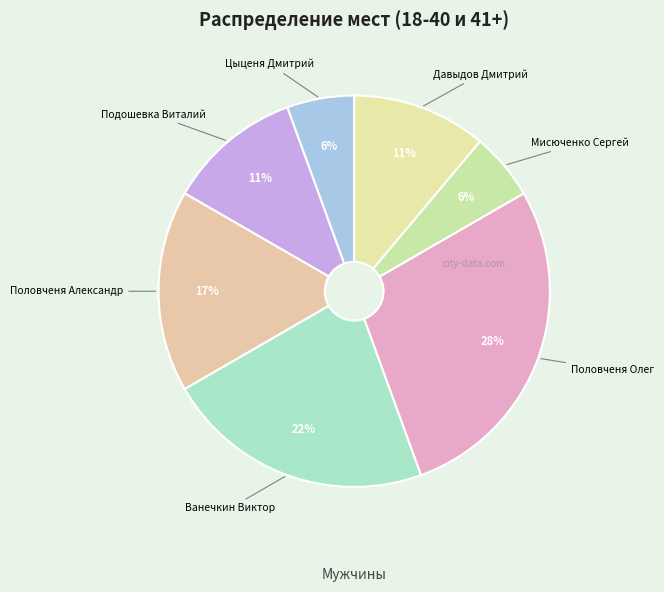

Which category has the biggest portion of the pie?

Половченя Олег